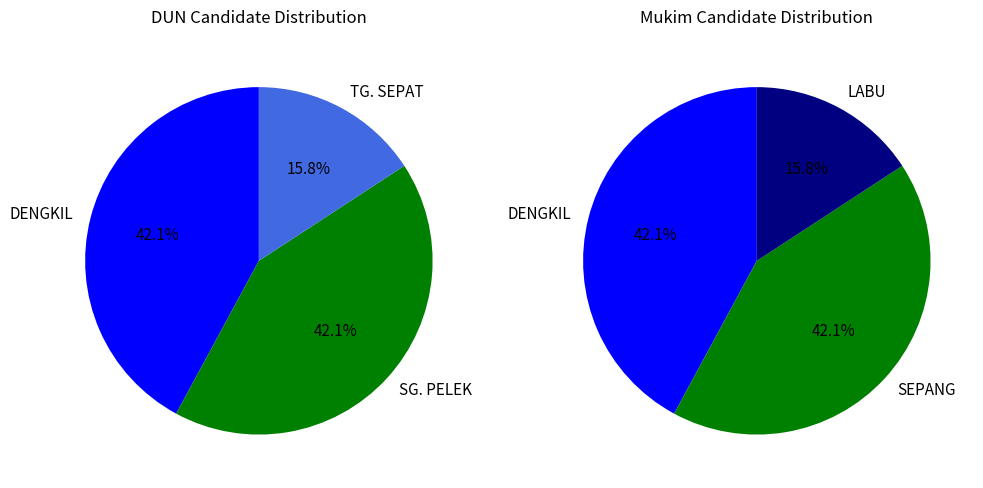

How many segments does this pie chart have?

3